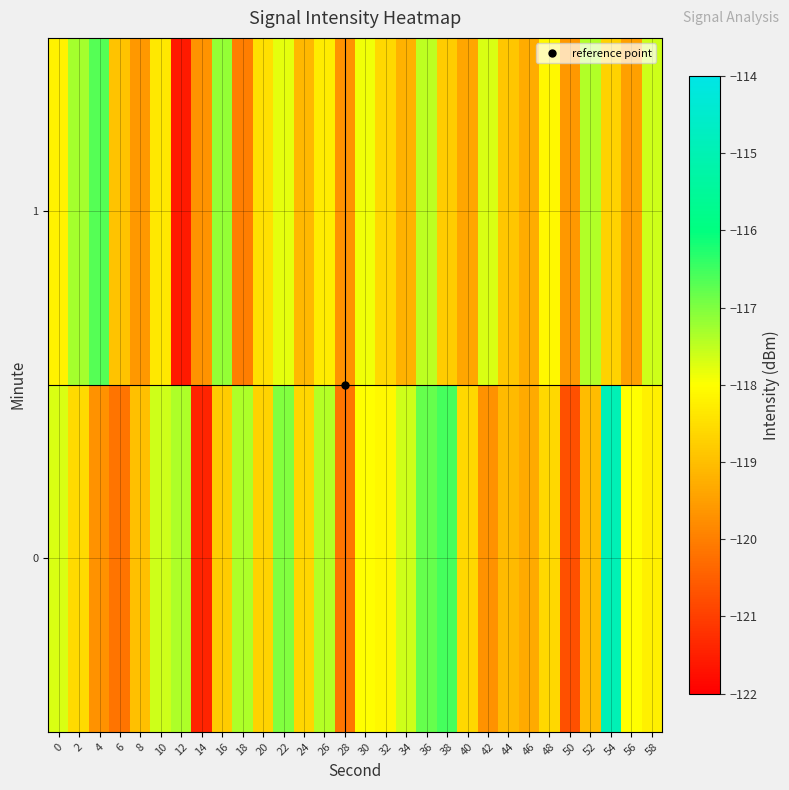

What is the smallest value displayed?

-121.6